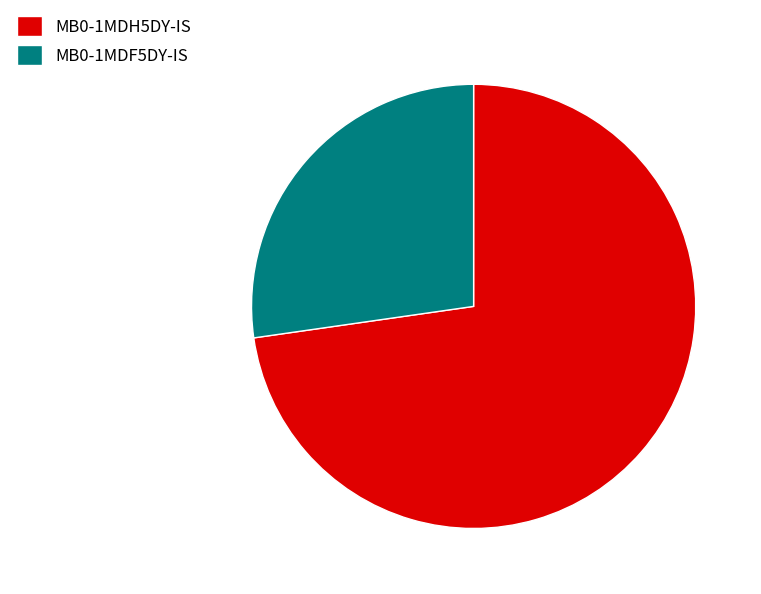

Which has a higher value, MB0-1MDF5DY-IS or MB0-1MDH5DY-IS?

MB0-1MDH5DY-IS